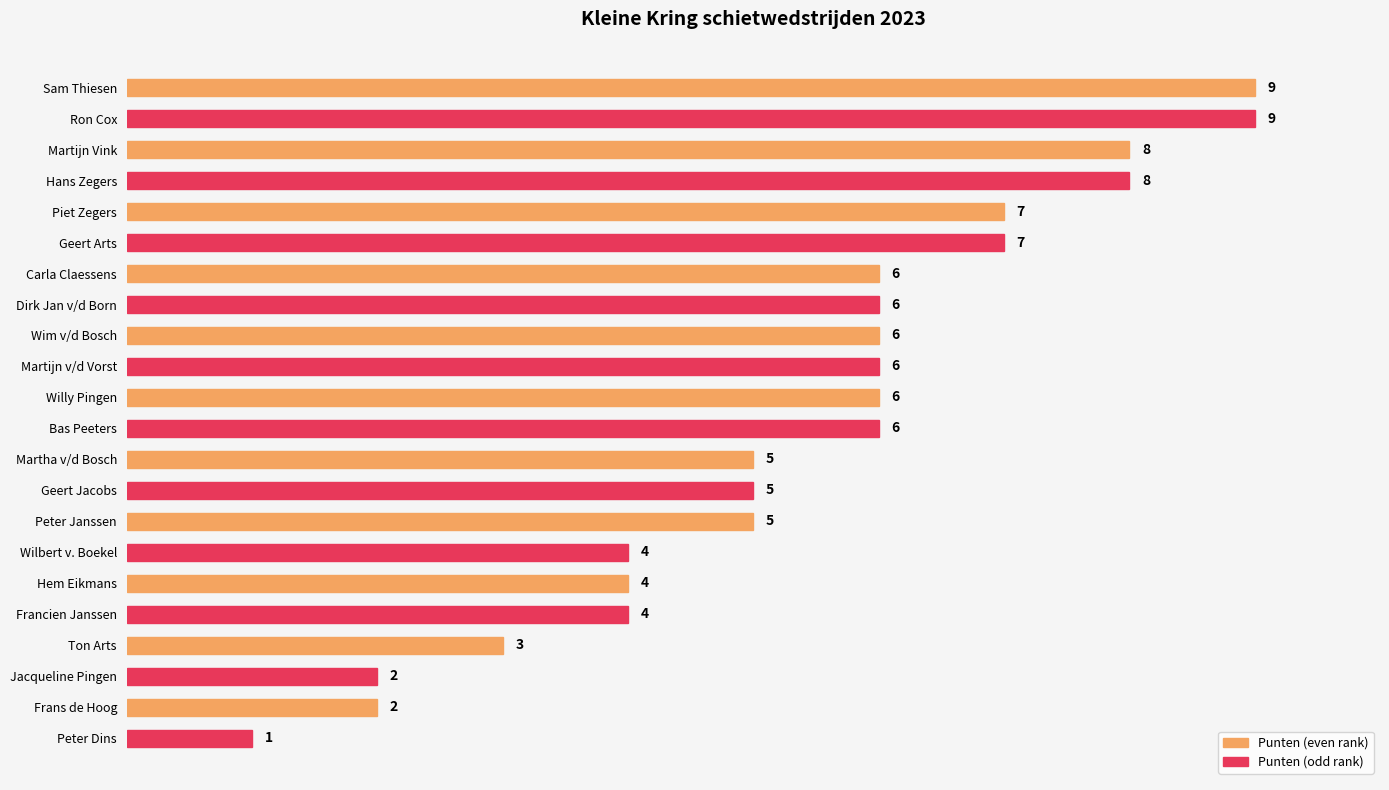

Read the value at Wilbert v. Boekel.

4